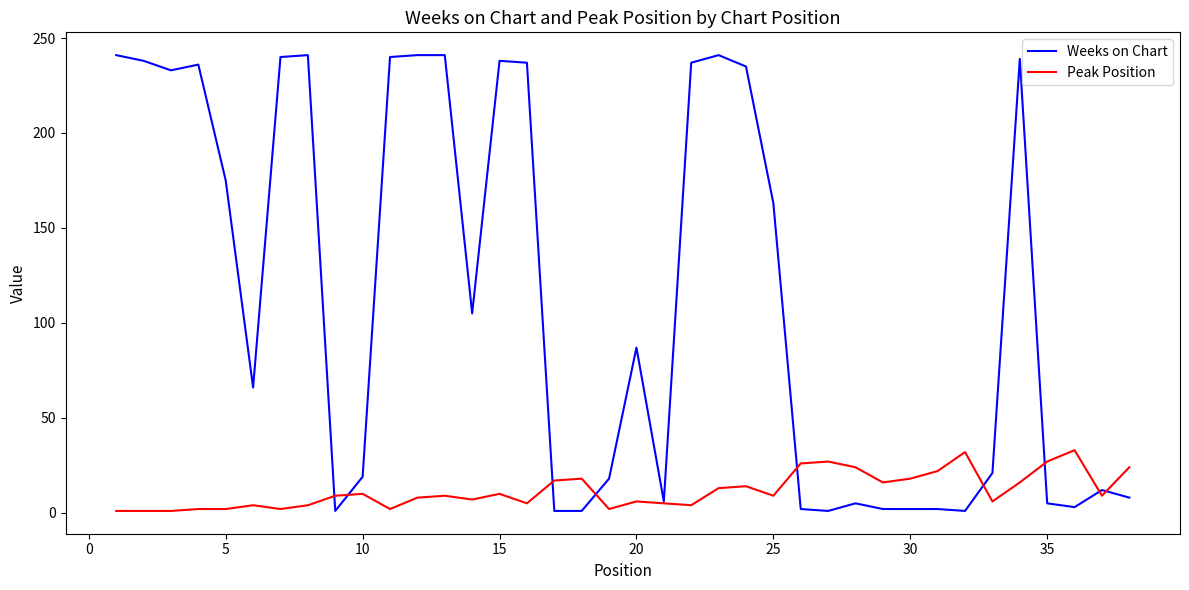

True or false: Weeks on Chart has more than 1 points higher than both neighbors.

True